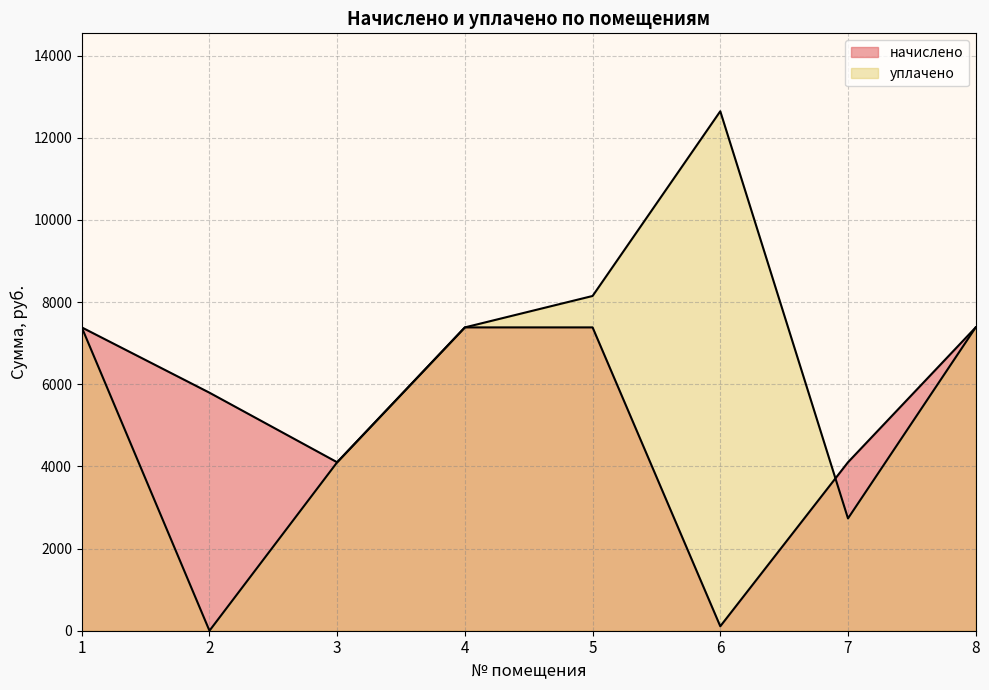

Where is начислено nearest to the value 3746?

3